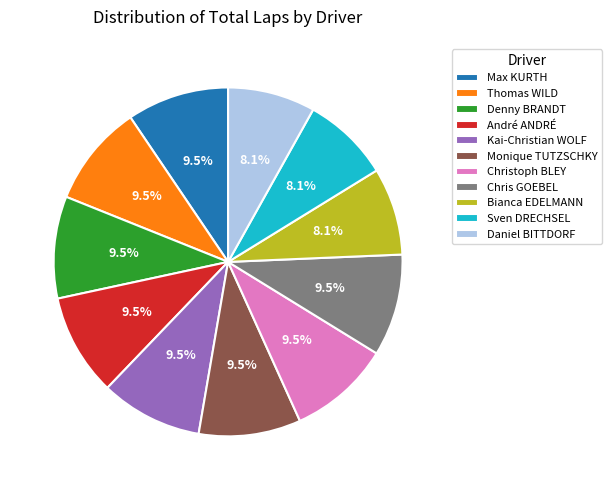

Count the number of slices in the pie.

11